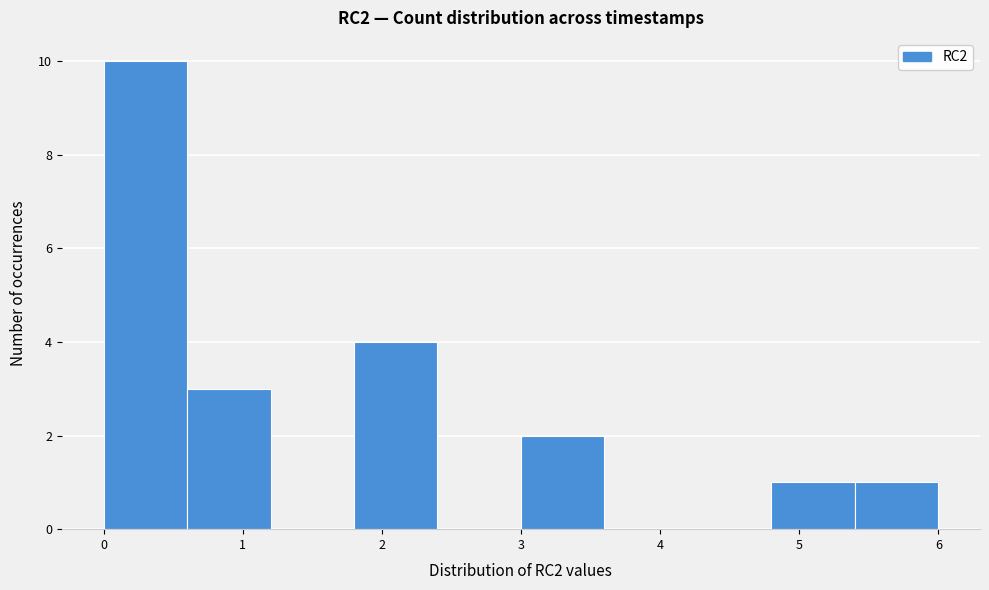

Reading left to right, list every bar in this chart as the range it spans on the x-axis followed by its height. The values are not printed on the chart, so give them approximately, as read against the axis.

0.0 to 0.6: 10
0.6 to 1.2: 3
1.2 to 1.8: 0
1.8 to 2.4: 4
2.4 to 3.0: 0
3.0 to 3.6: 2
3.6 to 4.2: 0
4.2 to 4.8: 0
4.8 to 5.4: 1
5.4 to 6.0: 1